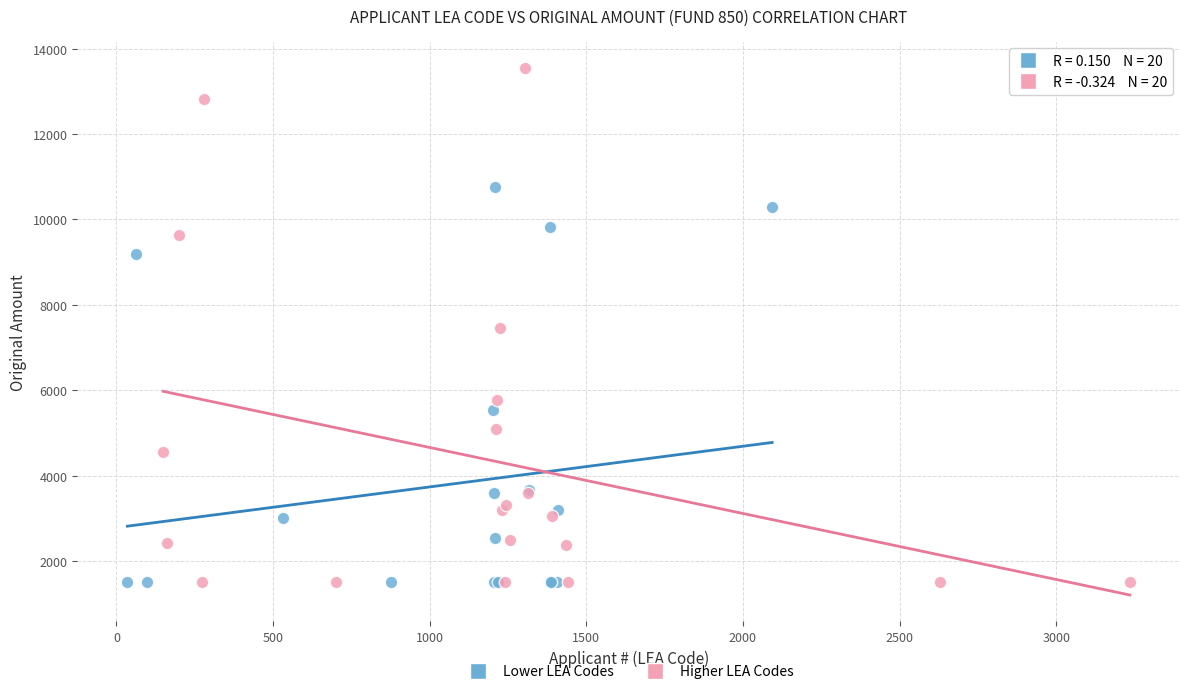

Which series reaches the maximum Y coordinate?

Higher LEA Codes